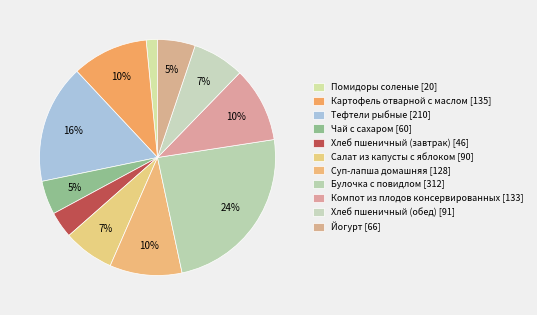

How many segments does this pie chart have?

11